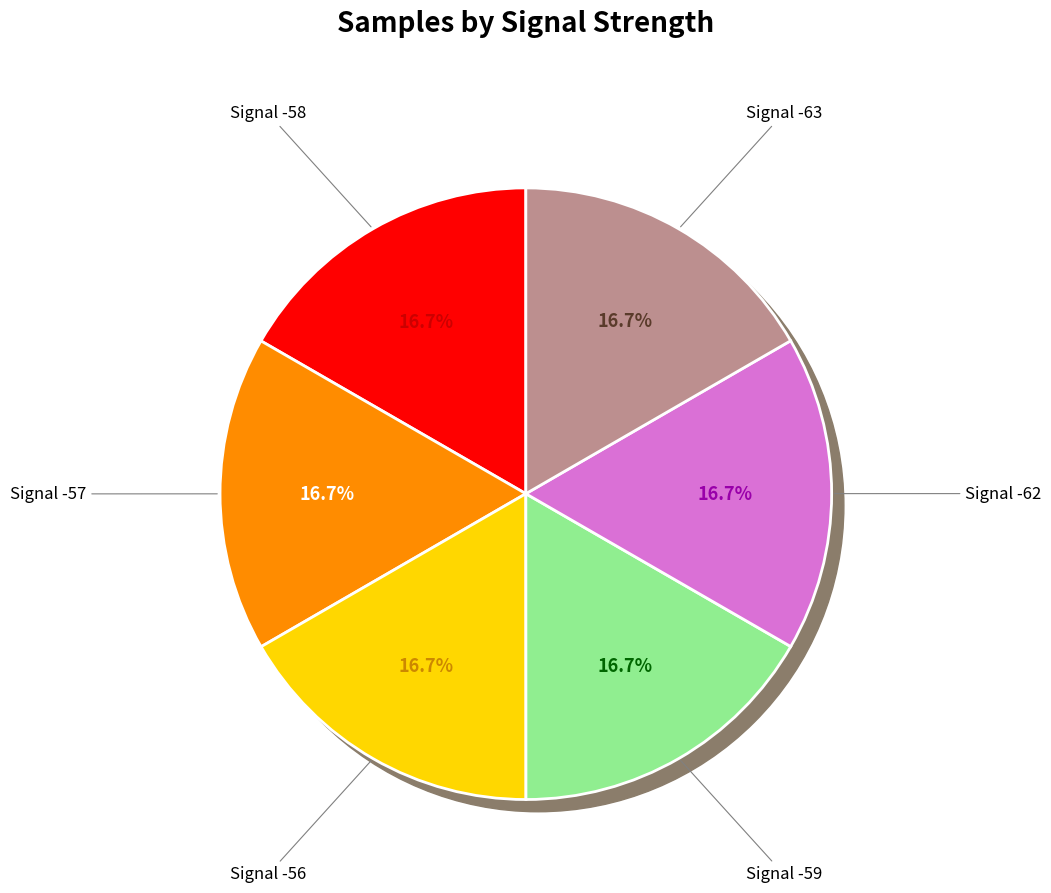

Is there a majority slice in this chart?

No